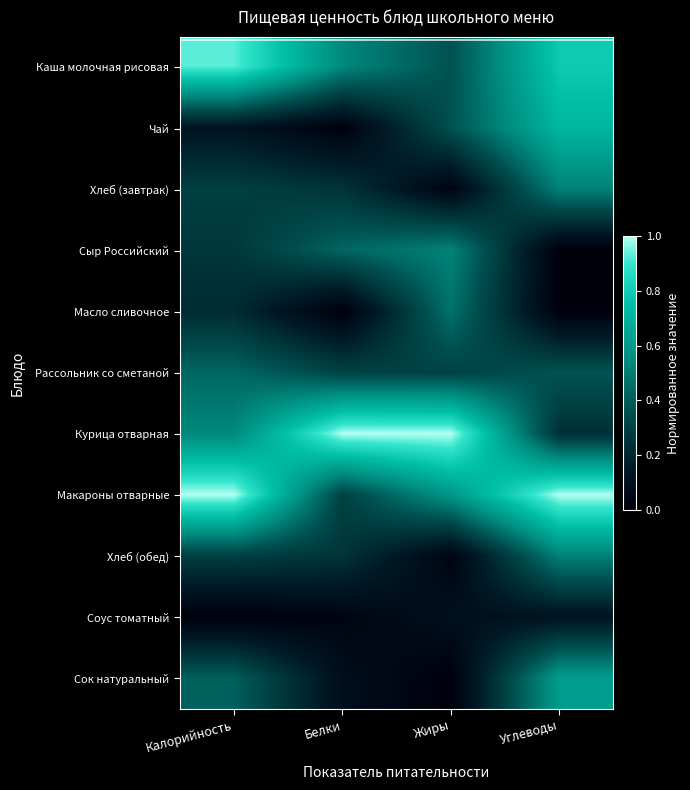

What is the spread (max minus min) of values at Жиры?

1.0